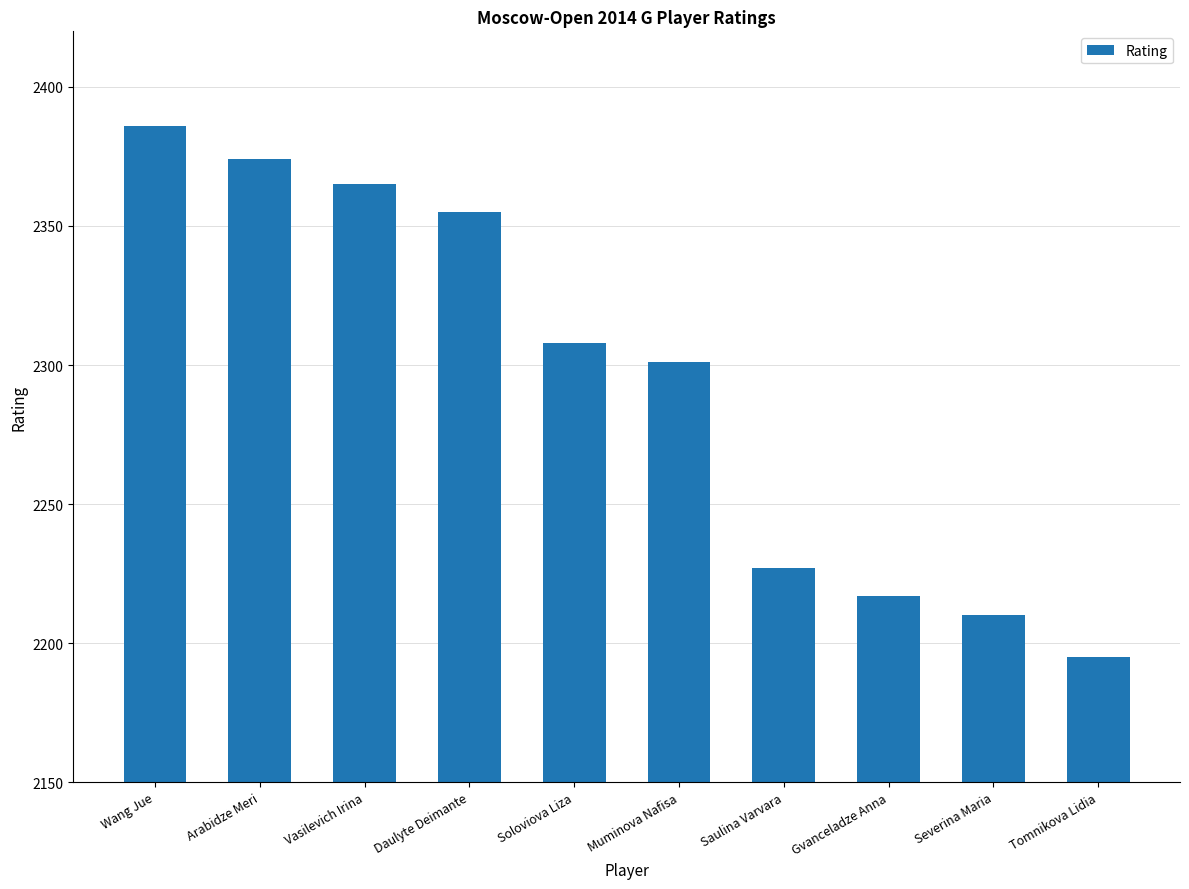

Approximately how many times larger is the value at Muminova Nafisa compared to Severina Maria?

1.0